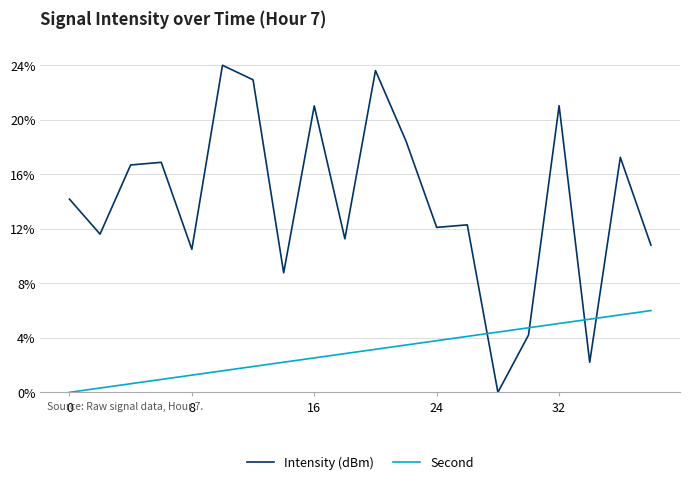

What is the highest value of the Second series?

6.0